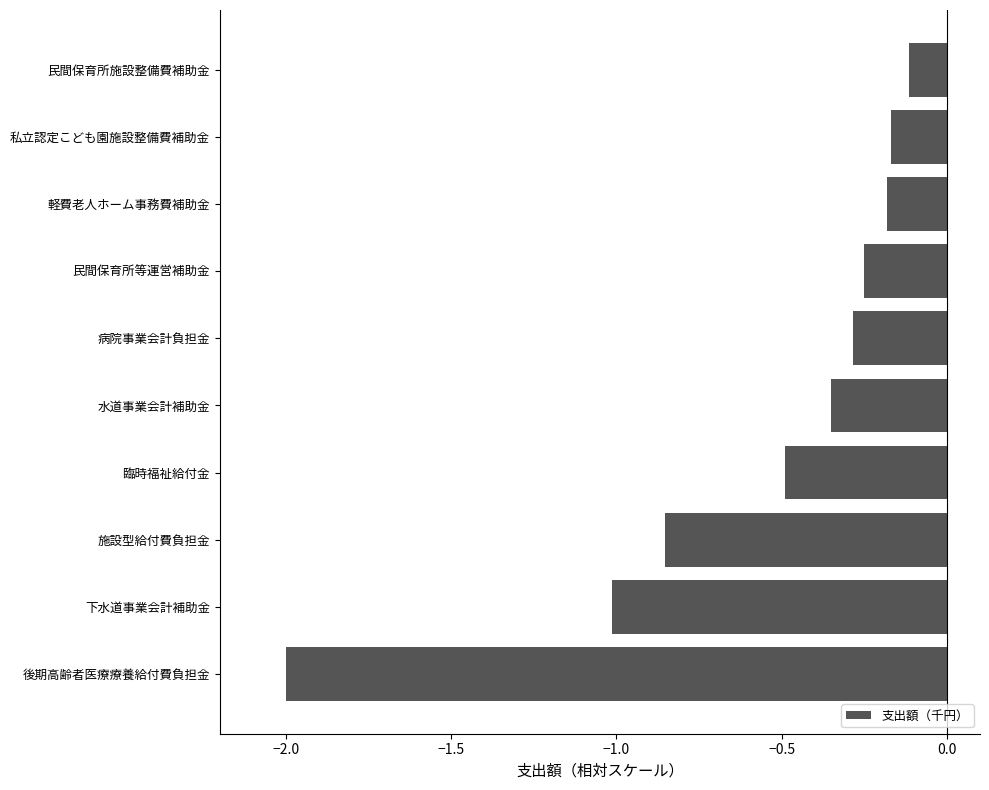

What is the sum of the values at 私立認定こども園施設整備費補助金 and 水道事業会計補助金?

-0.5